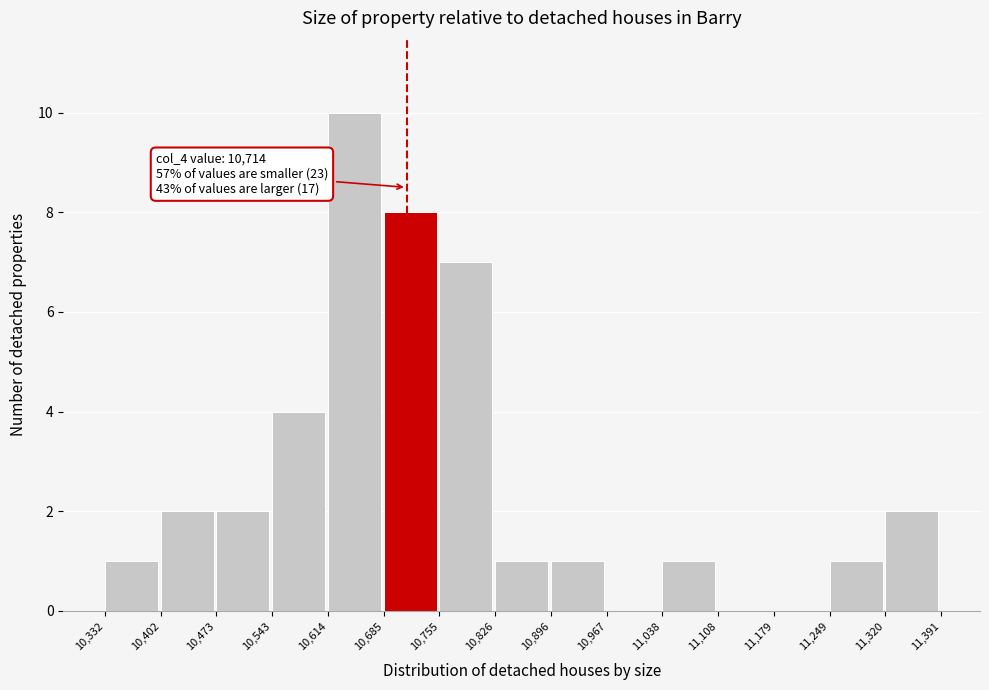

Over which range of the x-axis is the bar tallest?

10,614 to 10,685